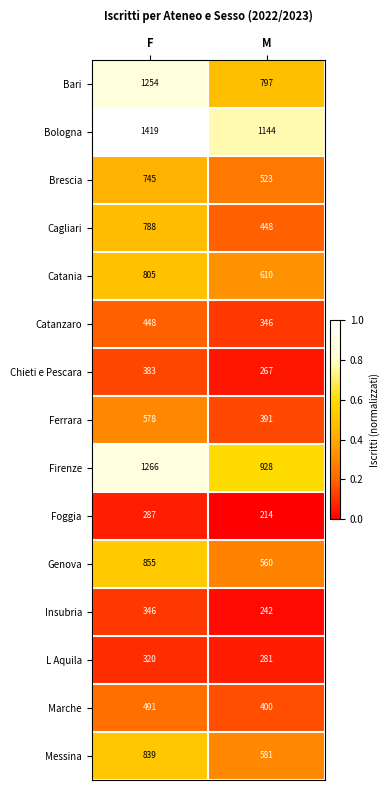

What is the average value of the Cagliari series?

618